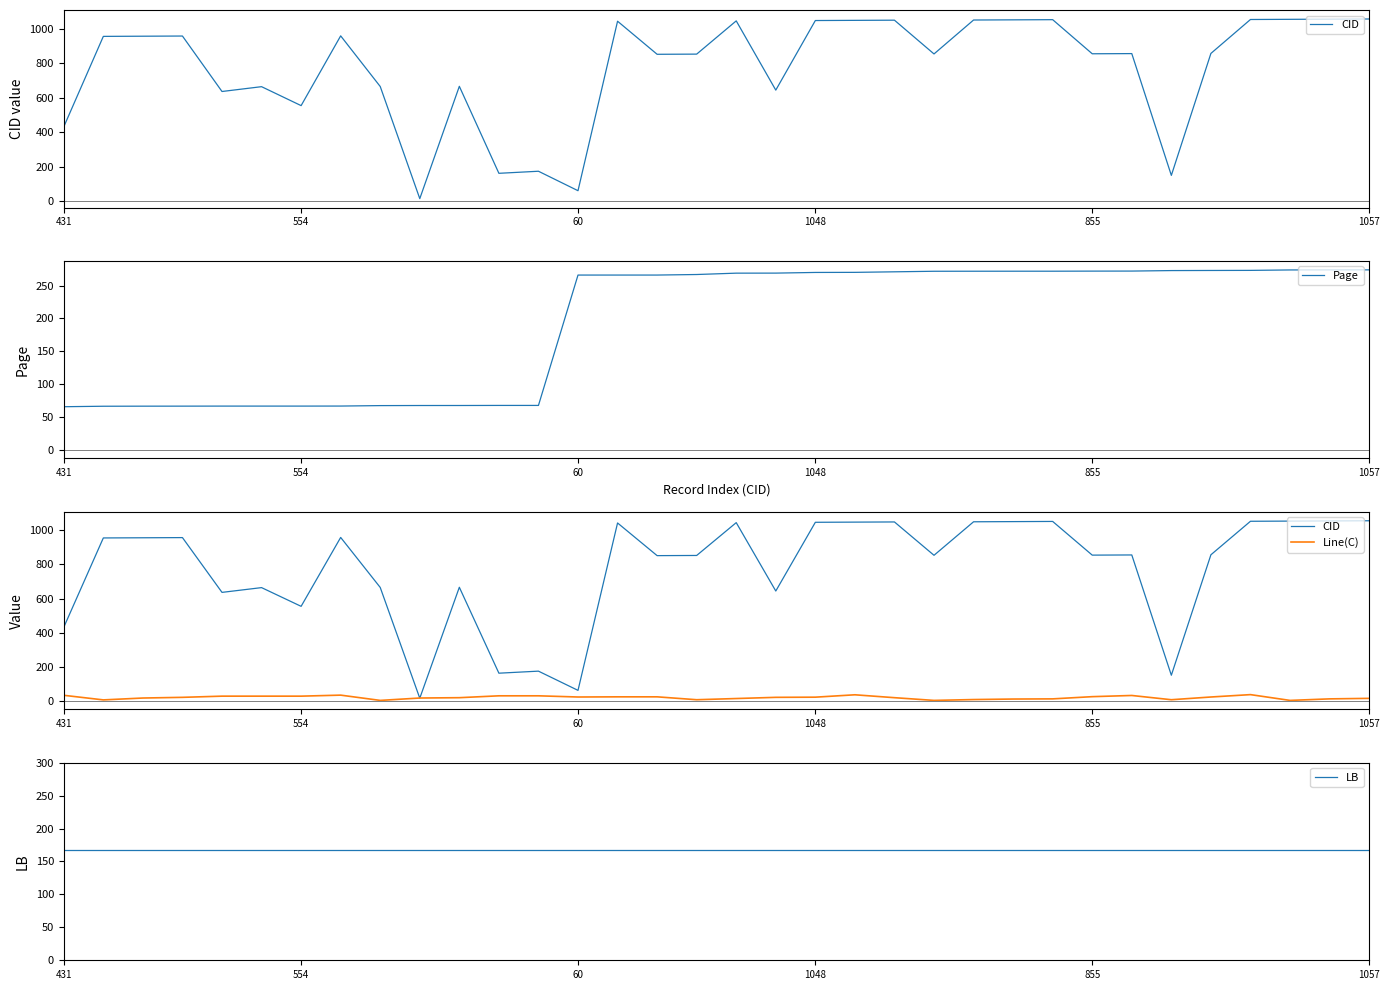

True or false: CID and Line(C) intersect in this chart.

True